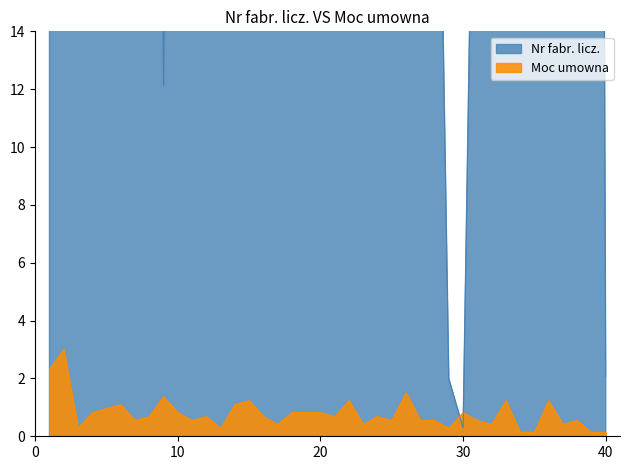

True or false: Moc umowna has a value of 0.7 at 16.

True